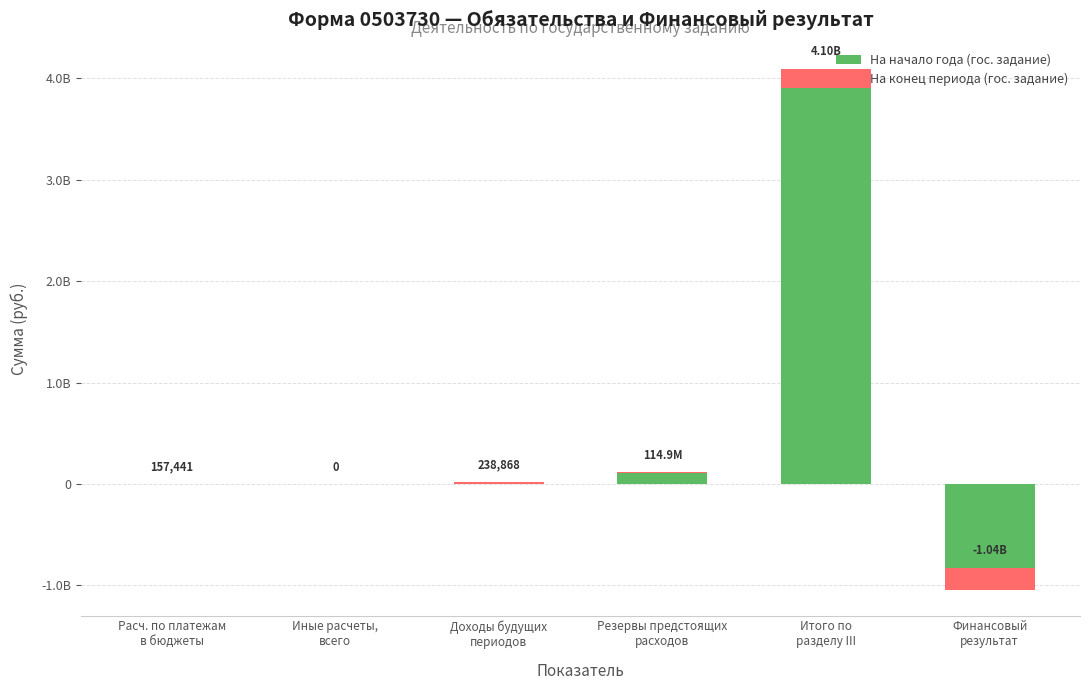

What is the label of the 3rd bar from the right?

Резервы предстоящих
расходов